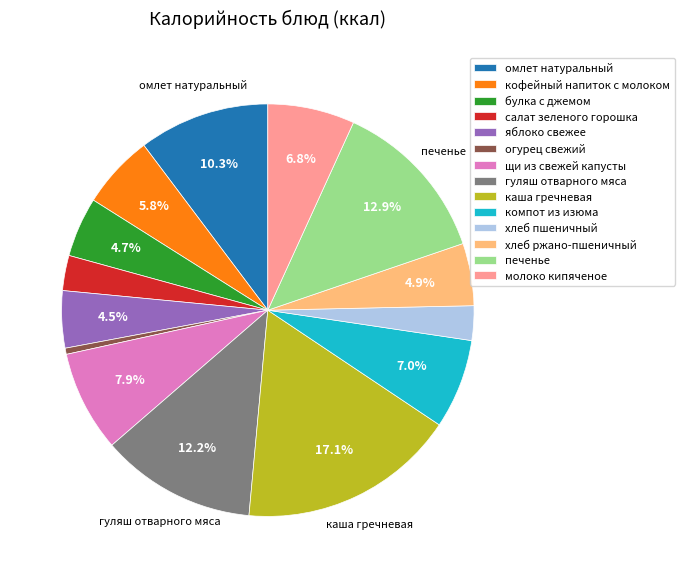

Which category has the smallest portion of the pie?

огурец свежий